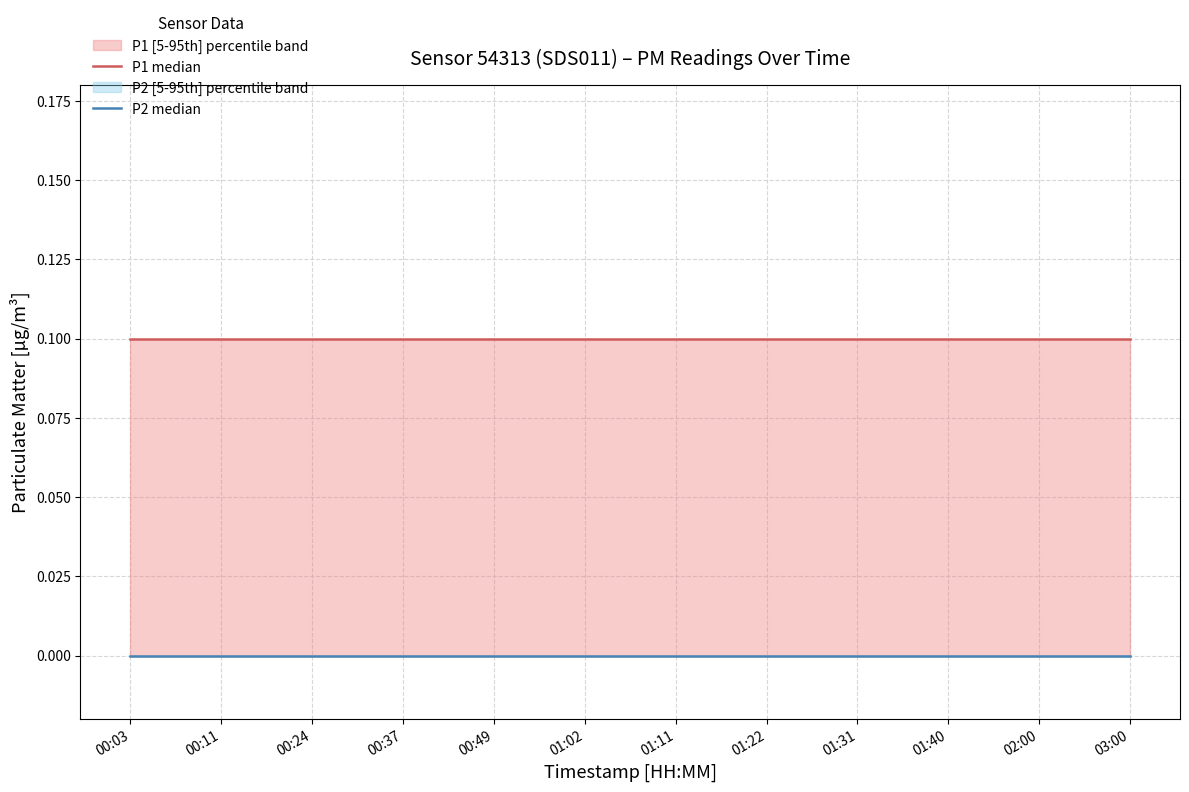

True or false: P1 median and P2 median cross at least once.

False